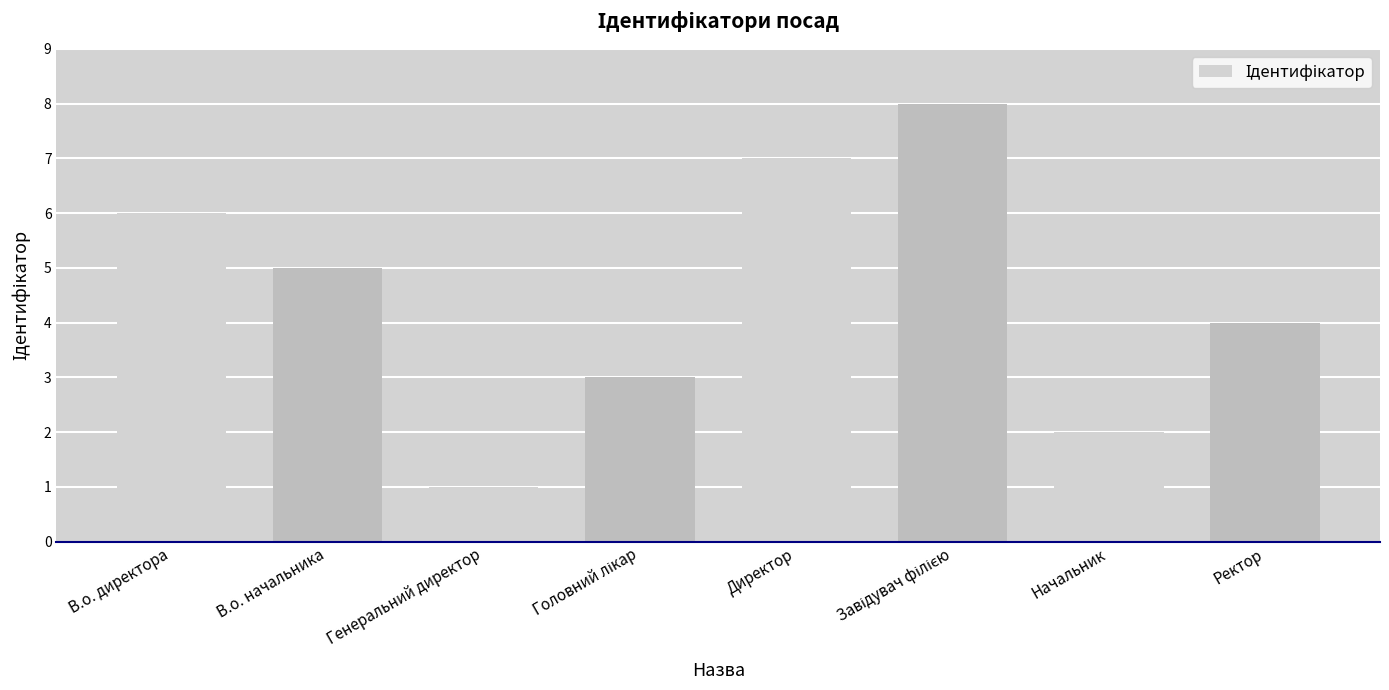

Which category has the lowest value across all series?

Генеральний директор